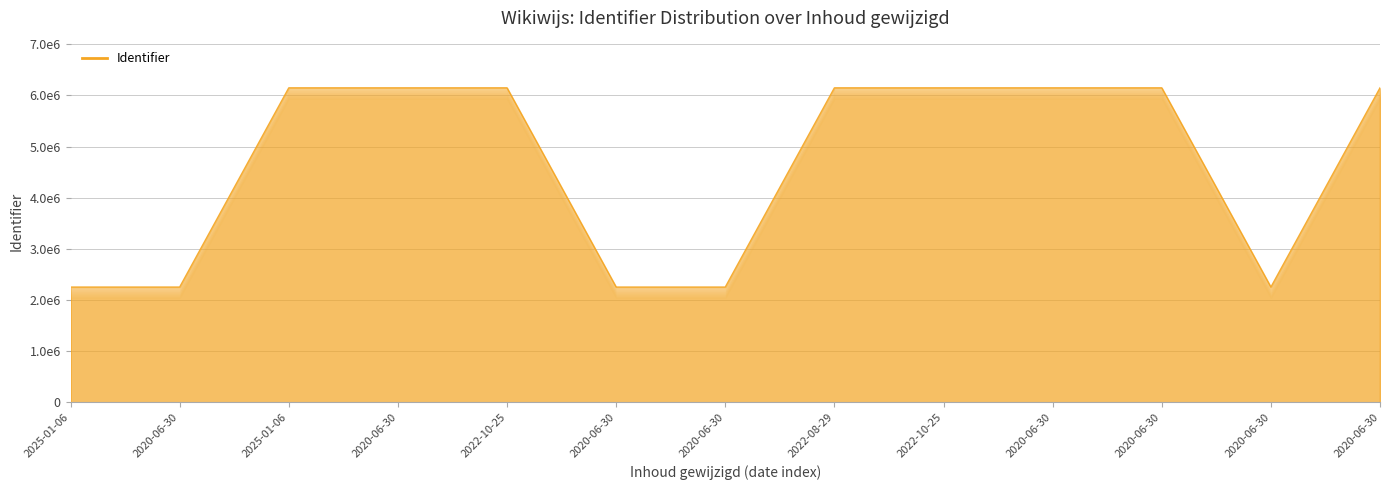

Where is the data nearest to the value 4200777?

2020-06-30